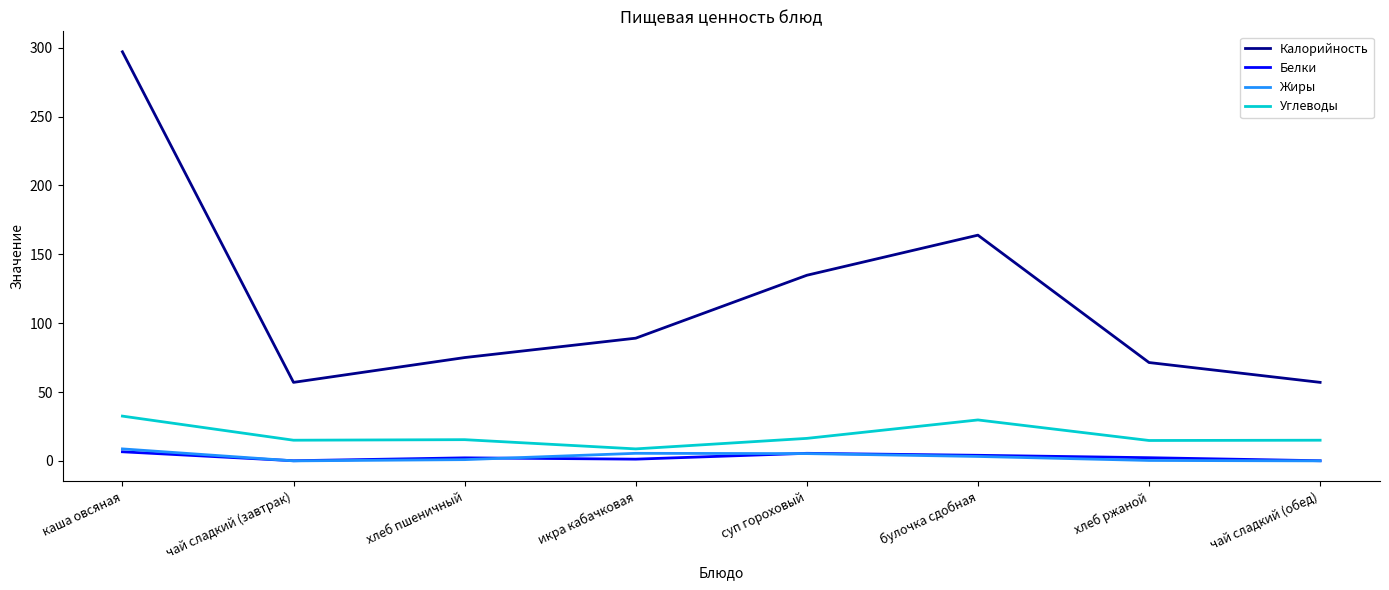

Which series has the widest spread of values?

Калорийность